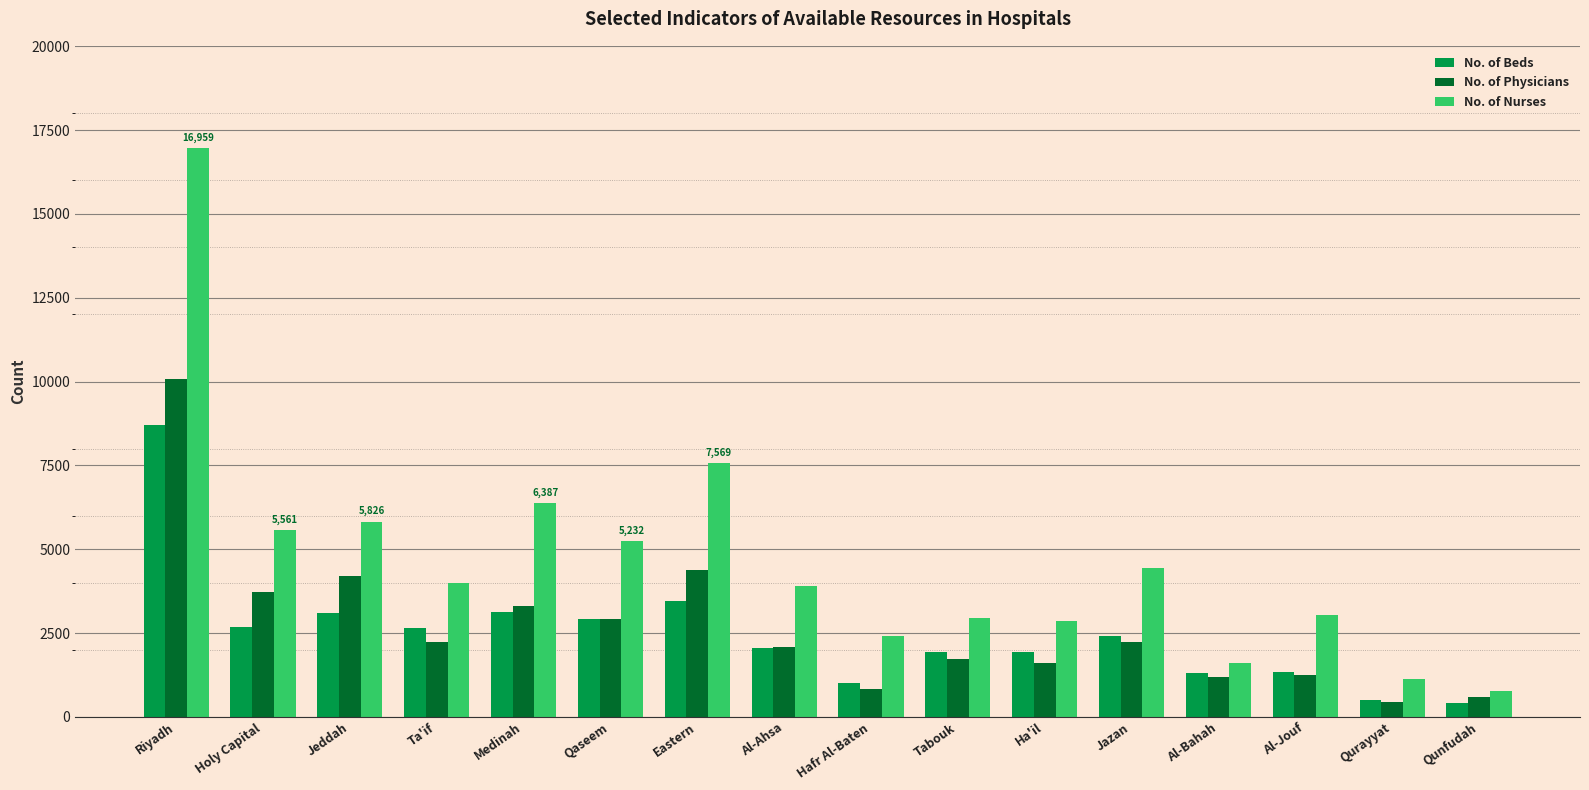

Between Eastern and Hafr Al-Baten, which series saw the biggest shift?

No. of Nurses